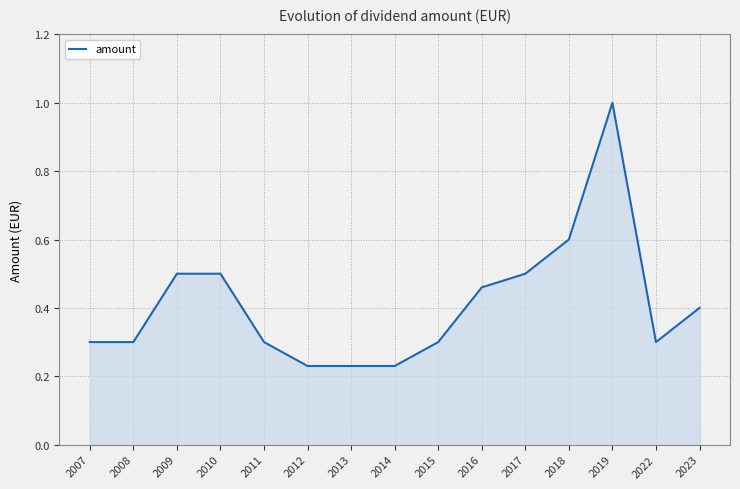

What value does the data have at 2019?

1.0